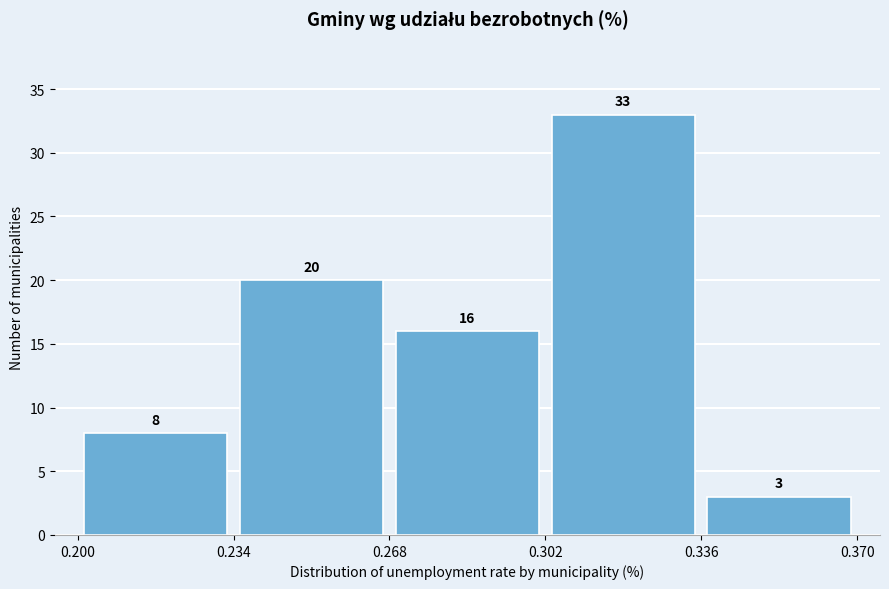

Reading left to right, transcribe this chart: for each bar, give the range it covers on the x-axis and its height.

0.200 to 0.234: 8
0.234 to 0.268: 20
0.268 to 0.302: 16
0.302 to 0.336: 33
0.336 to 0.370: 3